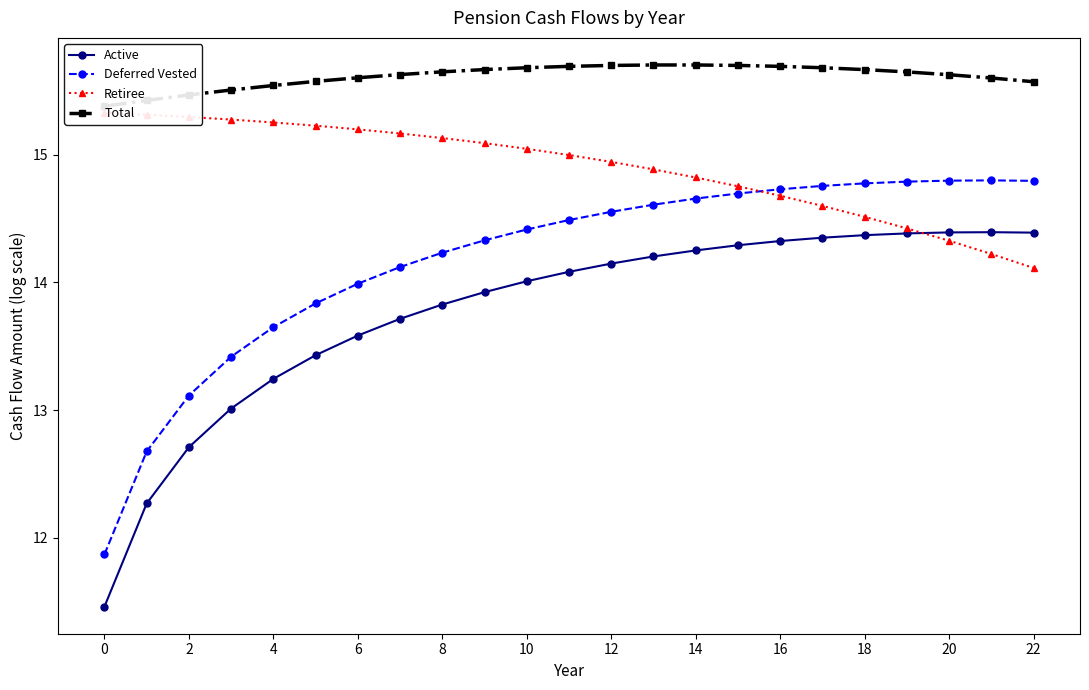

Which series has the widest spread of values?

Active